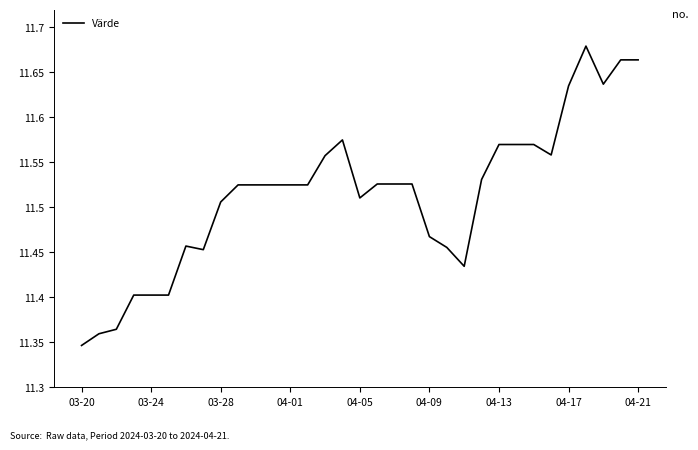

What is the difference between the maximum and minimum values?

0.3